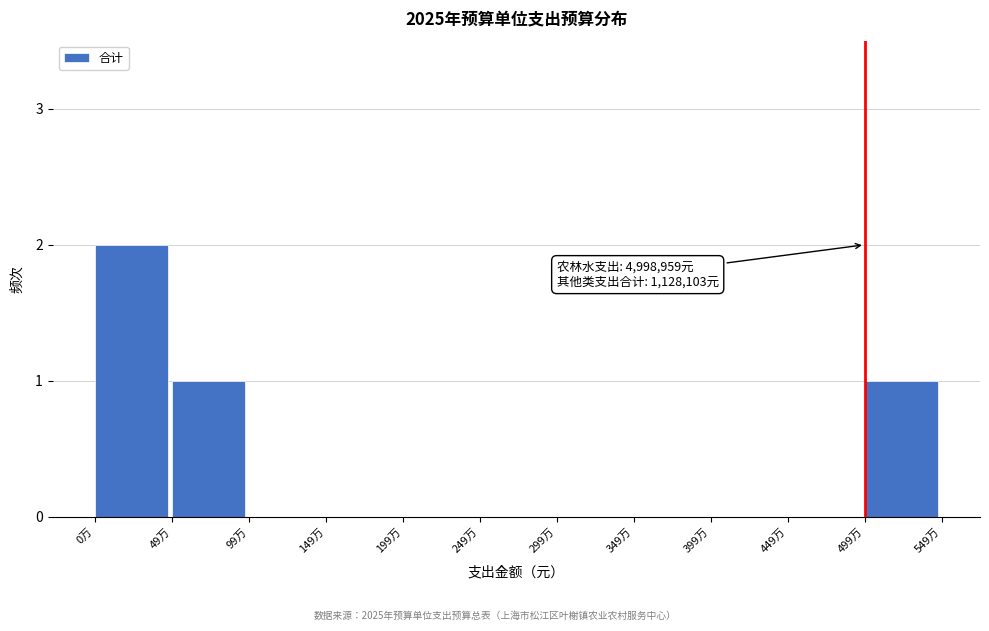

Reading left to right, list all the values displayed in this chart.

0万=2	49万=1	99万=0	149万=0	199万=0	249万=0	299万=0	349万=0	399万=0	449万=0	499万=1